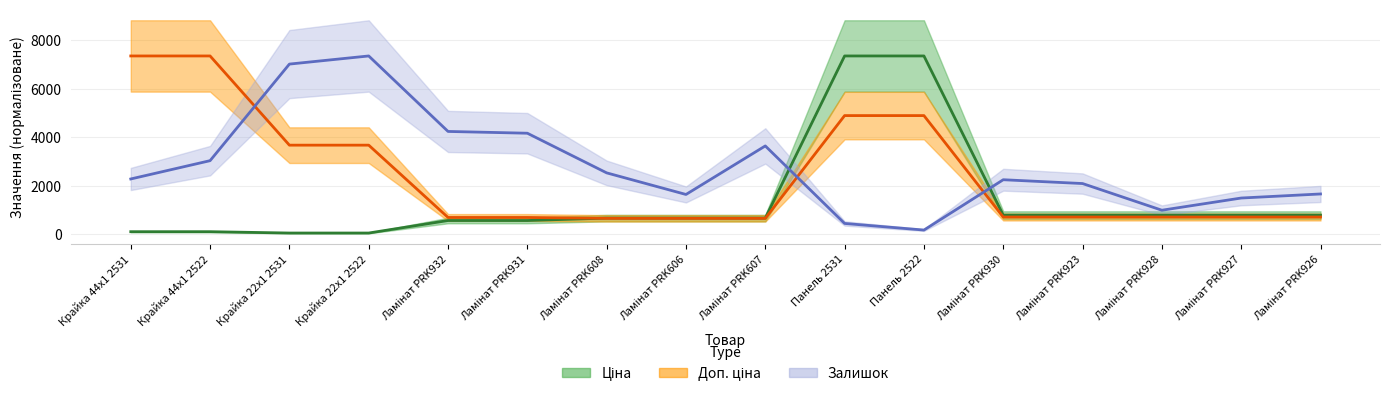

Read the Ціна value at Крайка 44x1 2531.

110.5